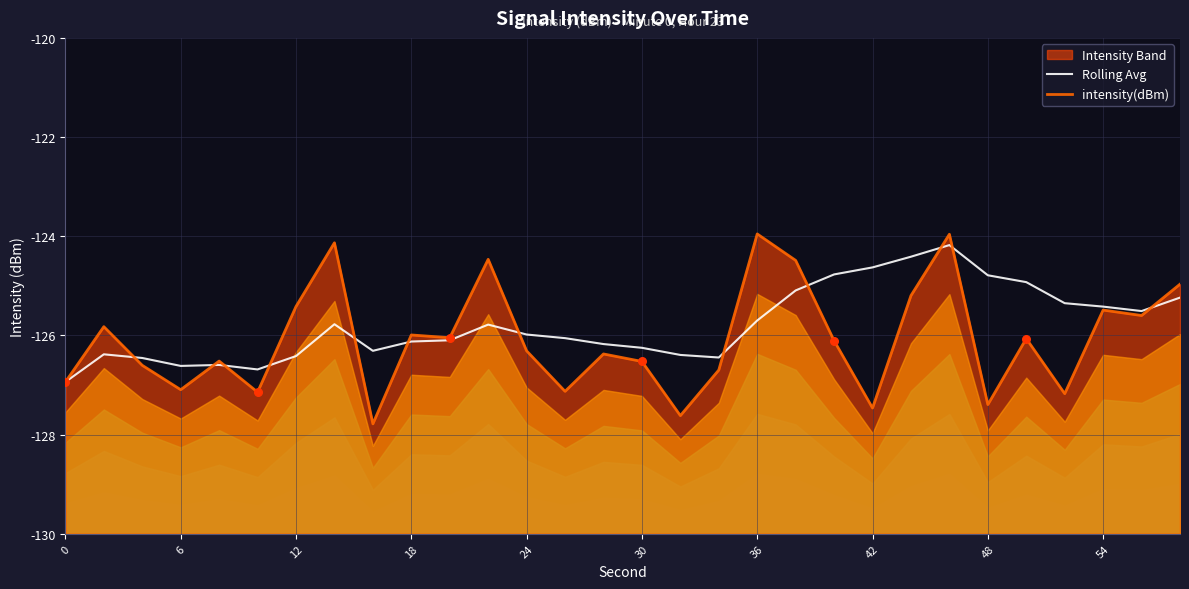

What is the total value across all series at 6?

-252.2